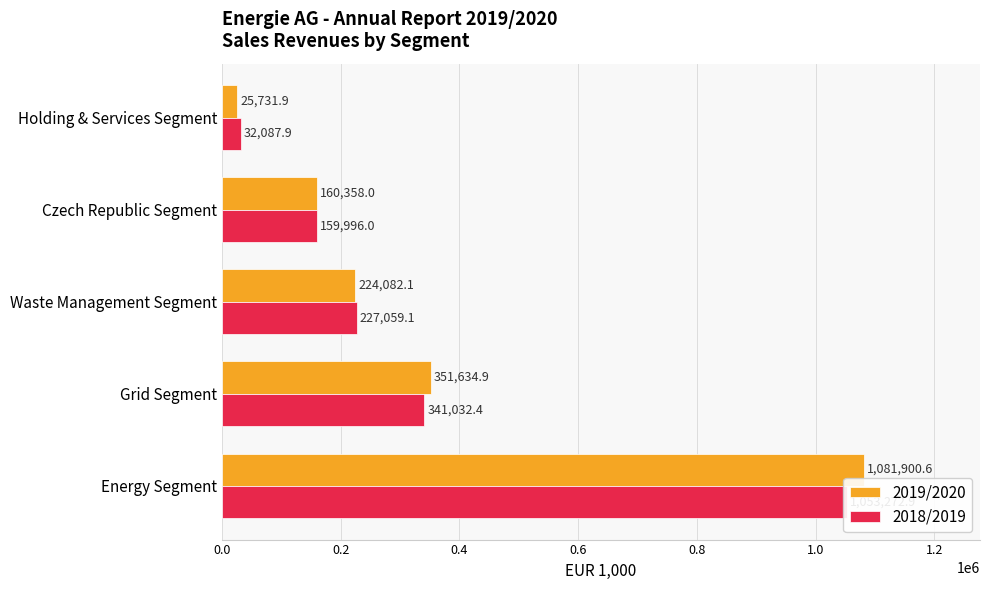

What is the average value of the 2019/2020 series?

368741.5